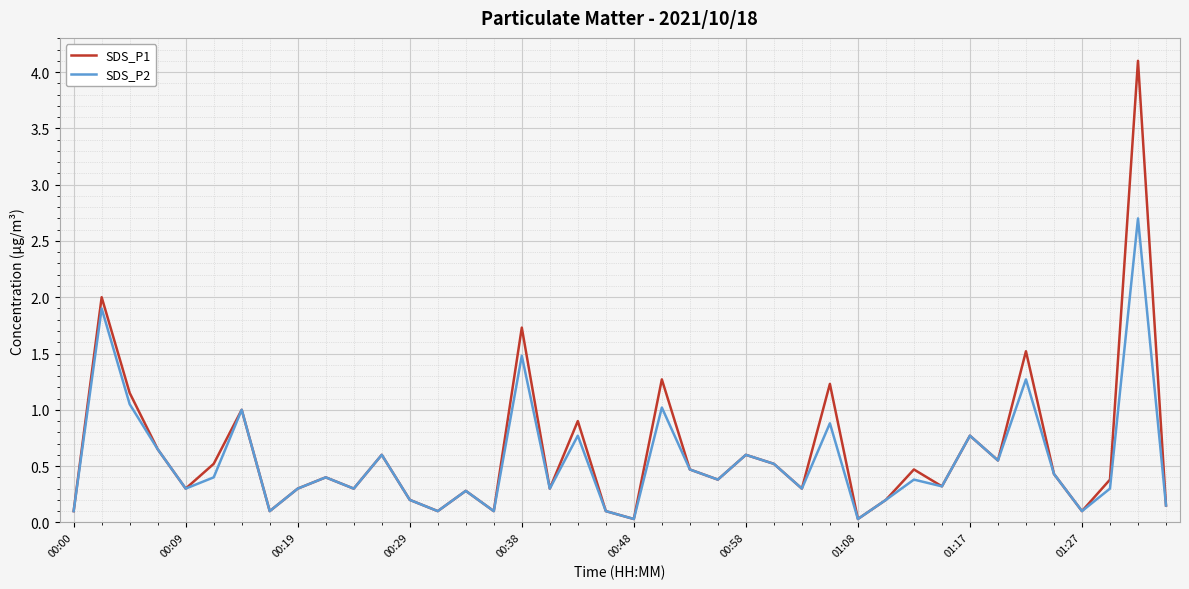

What is the maximum value shown in the chart?

4.1